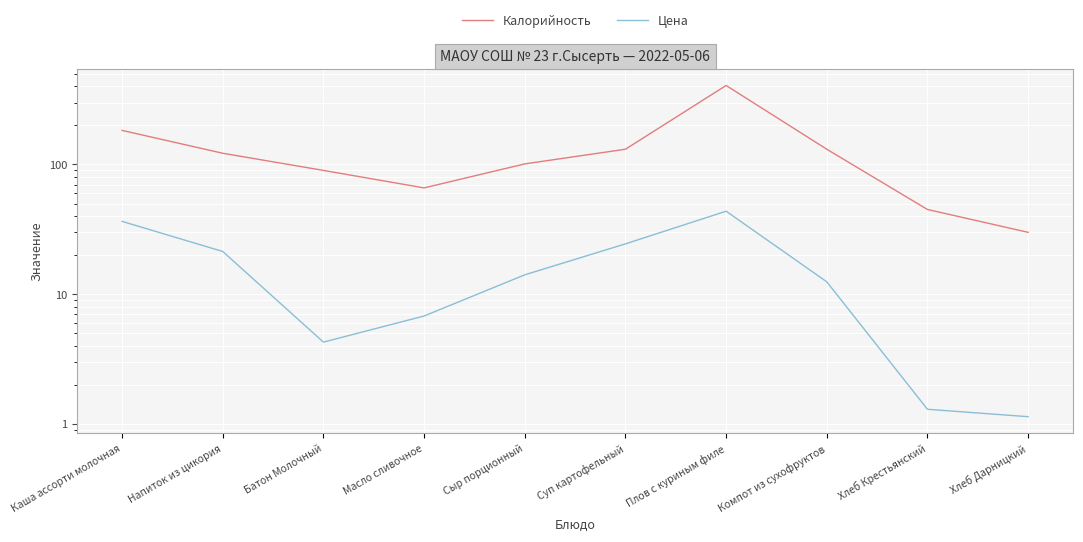

Does the chart display data point markers on the line(s)?

No